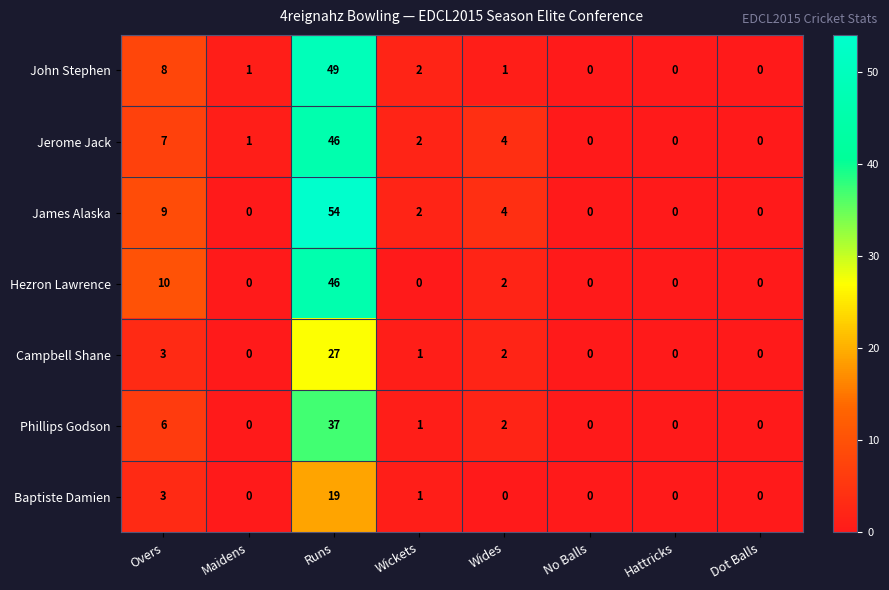

Where is Jerome Jack nearest to the value 23?

Overs